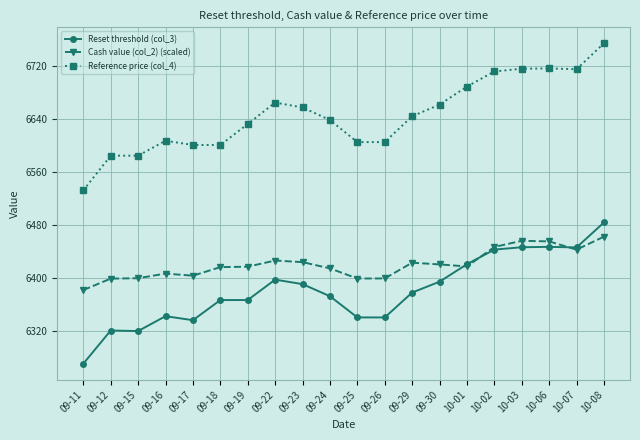

List the series in order of their peak value, highest first.

Reference price (col_4), Reset threshold (col_3), Cash value (col_2) (scaled)